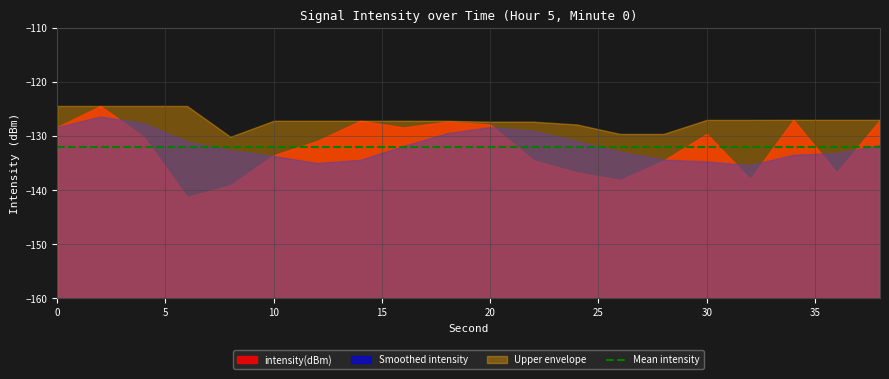

List the labels in order of value, smallest first.

6, 8, 26, 32, 36, 24, 28, 22, 10, 12, 4, 30, 16, 0, 20, 18, 14, 34, 38, 2